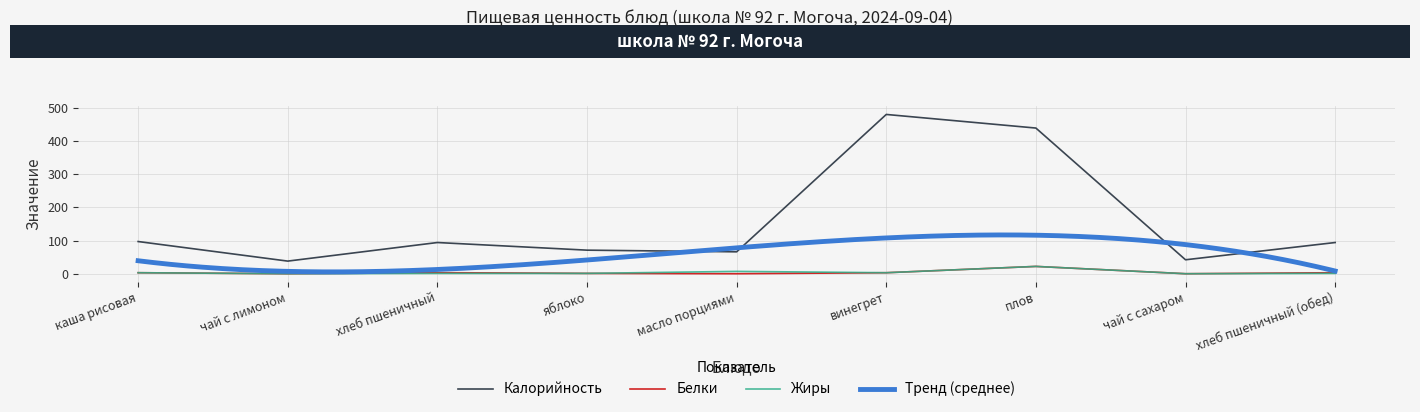

True or false: Калорийность and Жиры cross at least once.

False